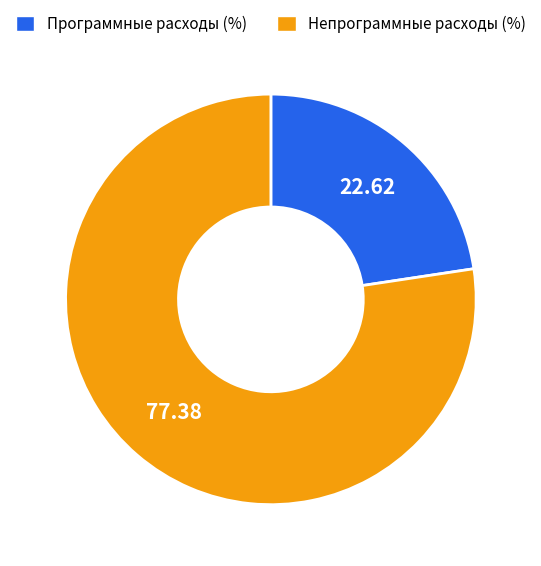

Which slice is the largest?

Непрограммные расходы (%)